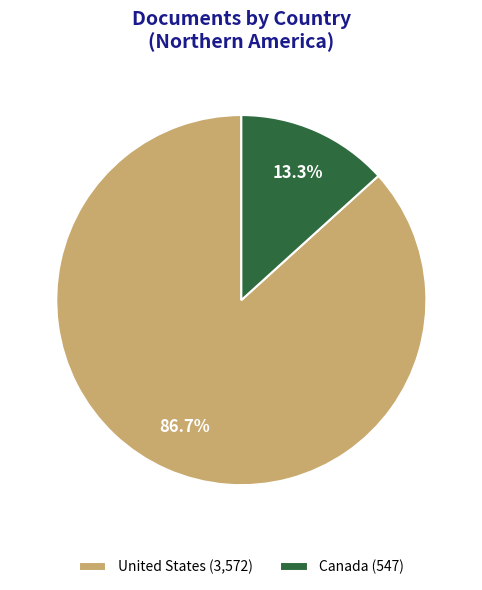

What is the ratio of the value at United States to the value at Canada?

6.5